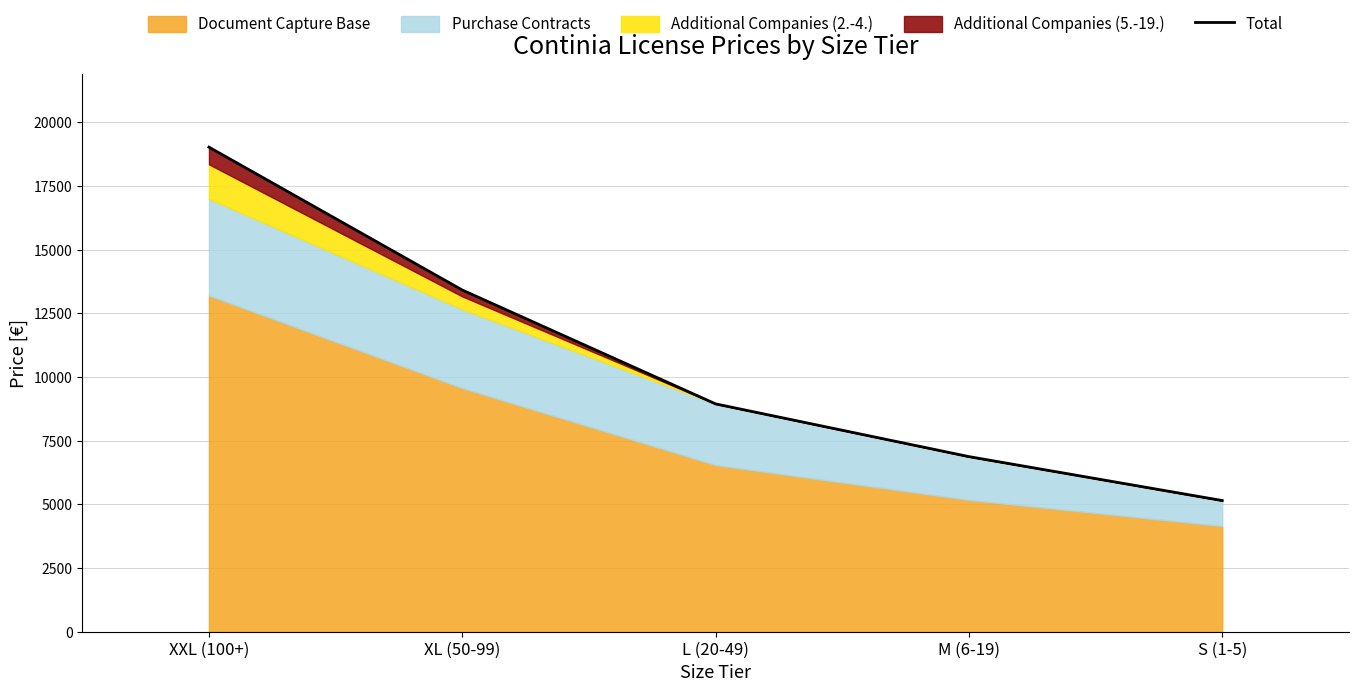

How many data points are less than 8945?

2